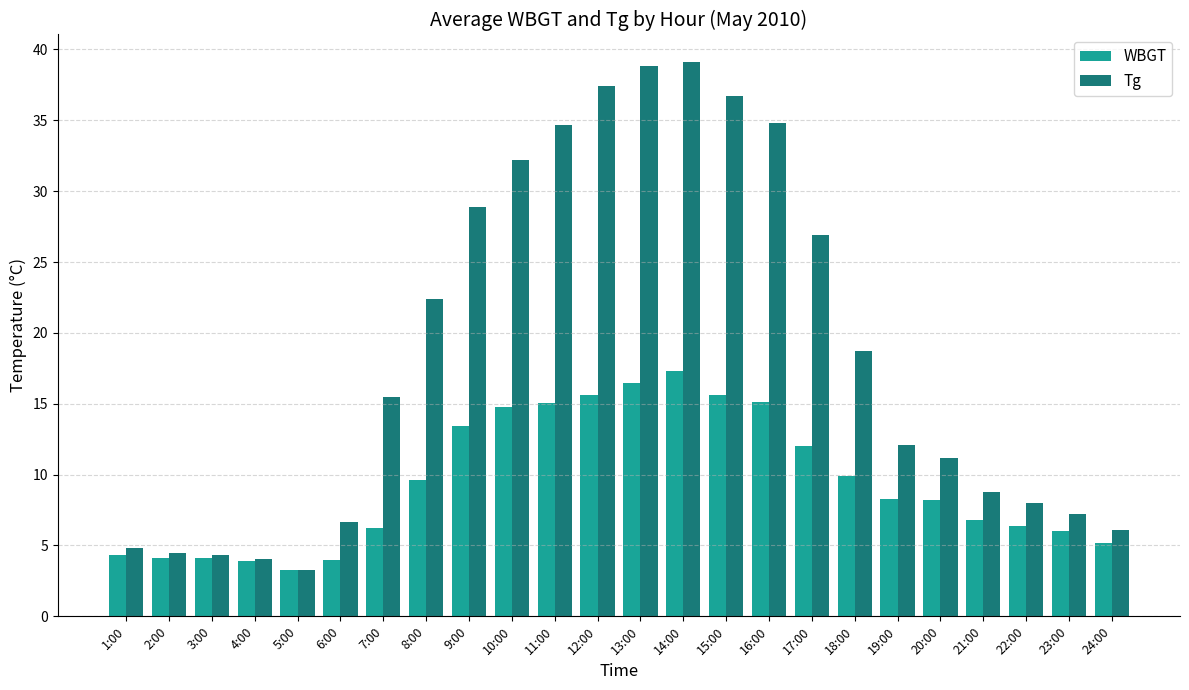

Is the value of Tg at 17:00 greater than the value of WBGT at 20:00?

Yes